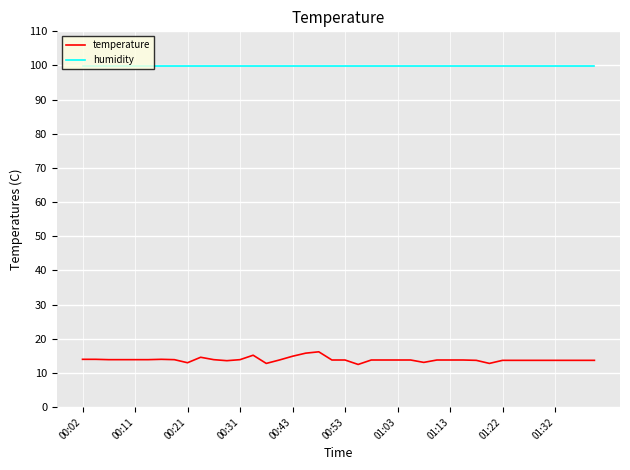

True or false: humidity and temperature intersect in this chart.

False